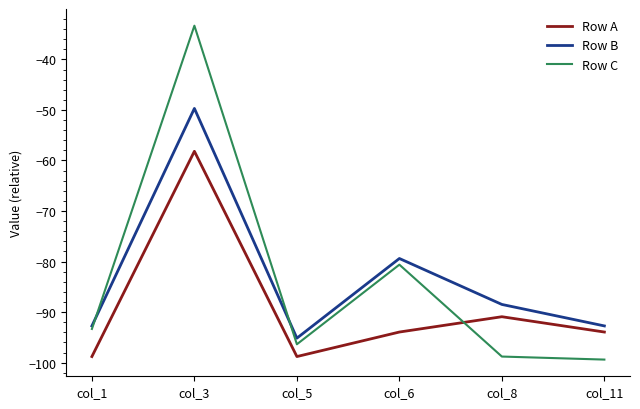

True or false: Row A and Row B cross at least once.

False